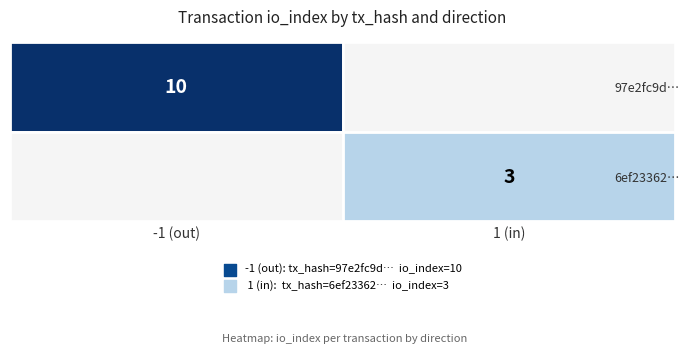

Rank the series by their maximum value, from highest to lowest.

97e2fc9d…, 6ef23362…